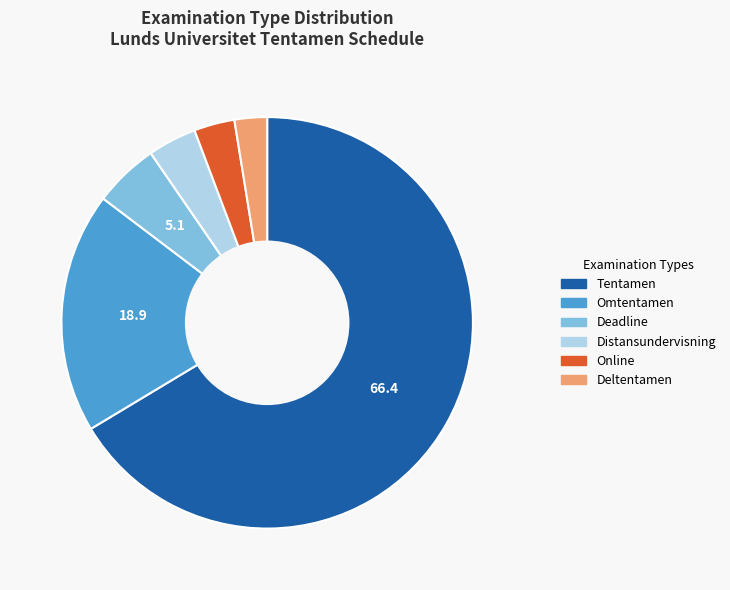

Do Deltentamen and Tentamen together represent more than half of the pie?

Yes